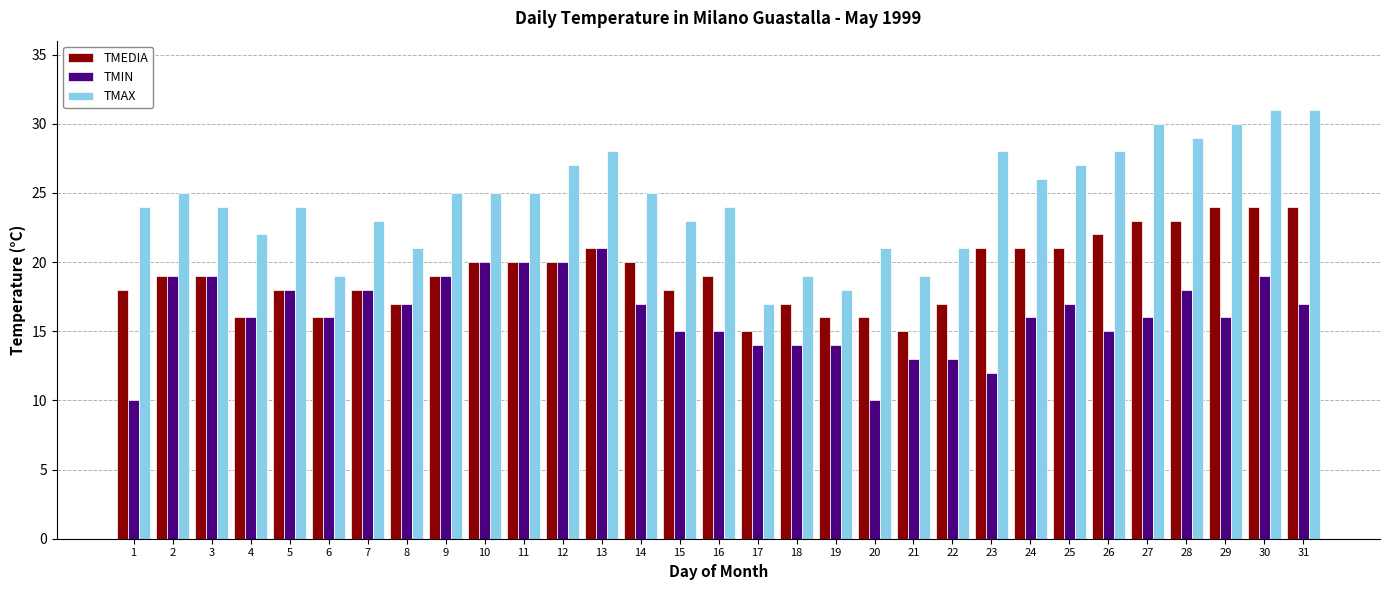

Between 2 and 27, which series saw the biggest shift?

TMAX